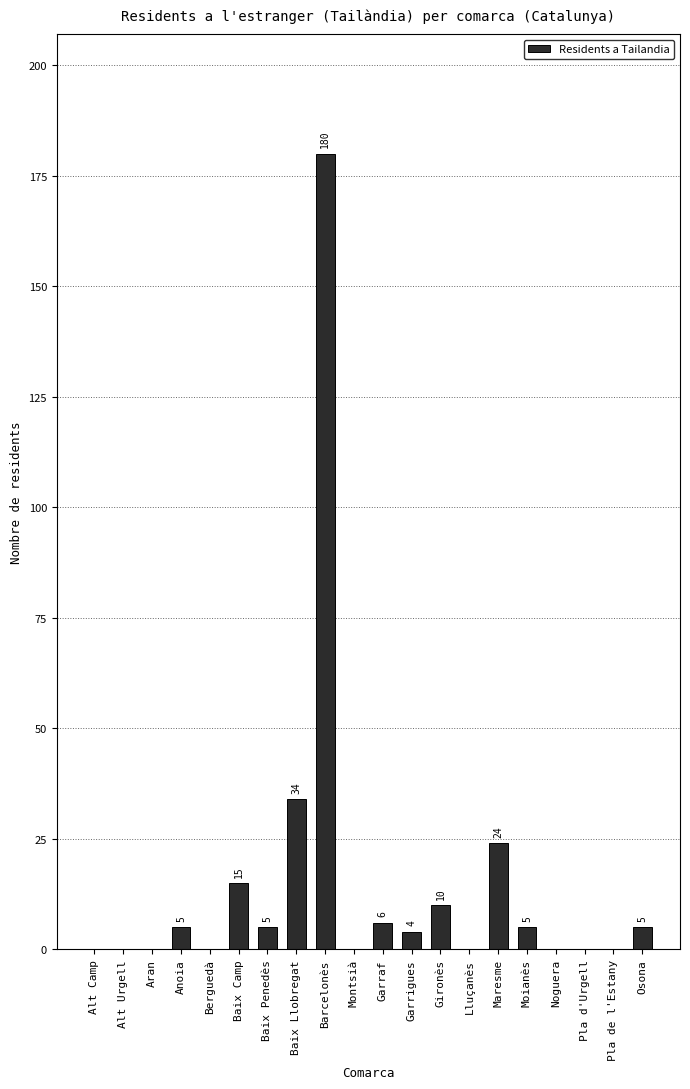

What is the change in value from Alt Camp to Baix Camp?

+15